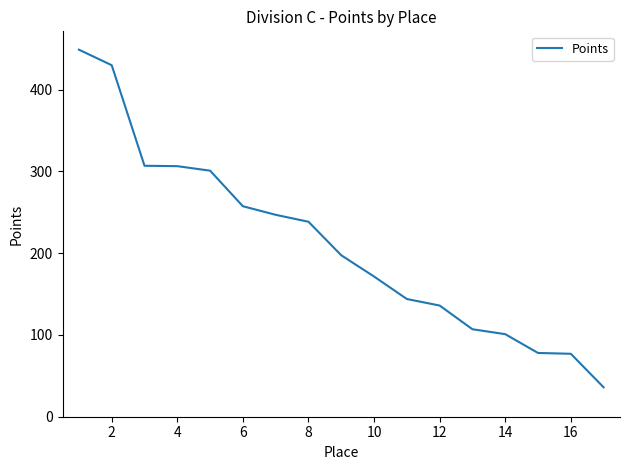

What is the greatest value displayed?

449.0